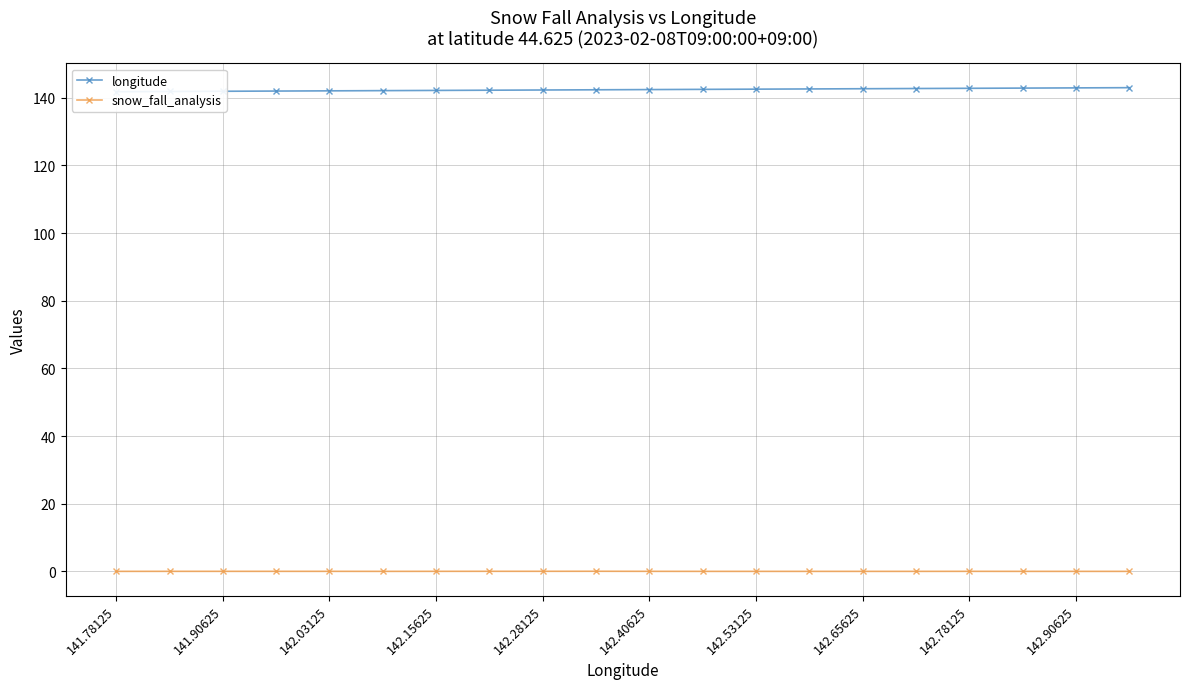

At how many categories does at least one series exceed 85?

20